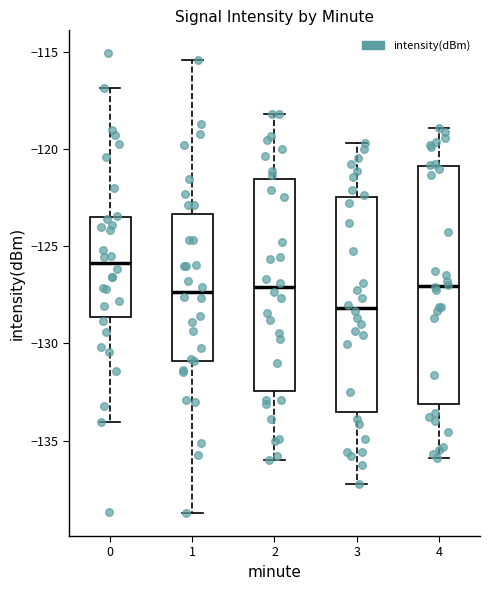

Which box has the lowest median line?

3